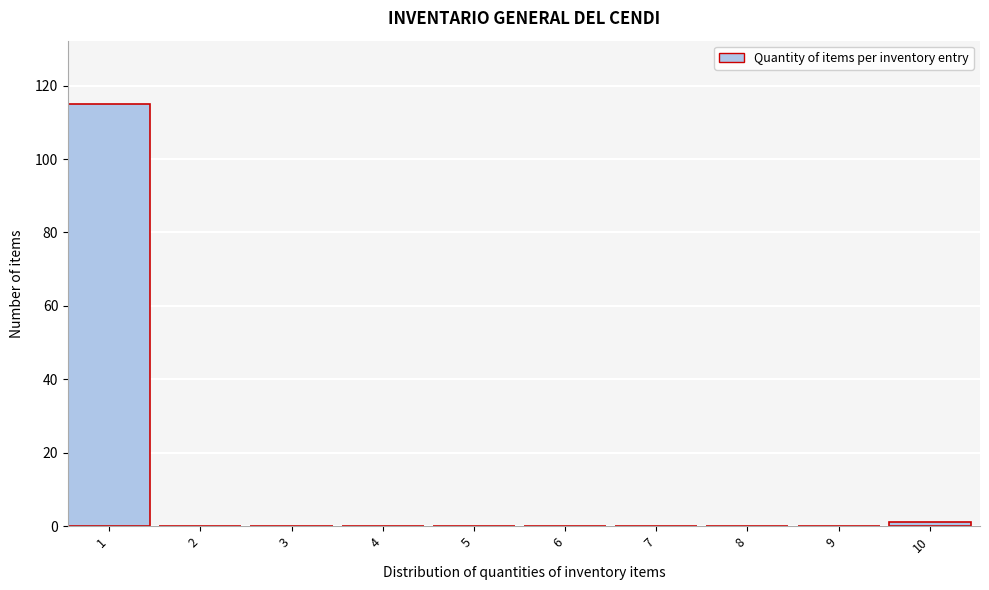

Reading right to left, list all the values displayed in this chart.

10=1	9=0	8=0	7=0	6=0	5=0	4=0	3=0	2=0	1=115